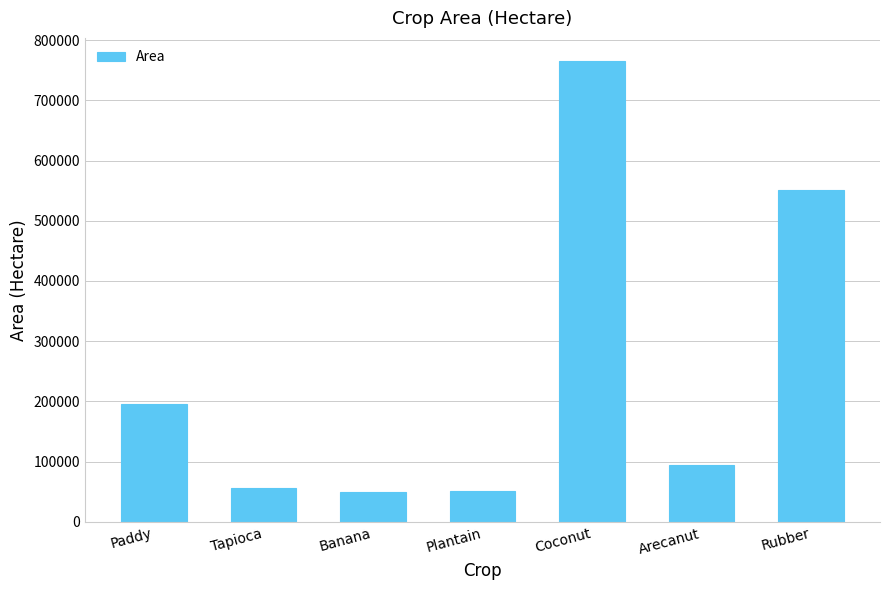

What is the difference between the maximum and minimum values?

716415